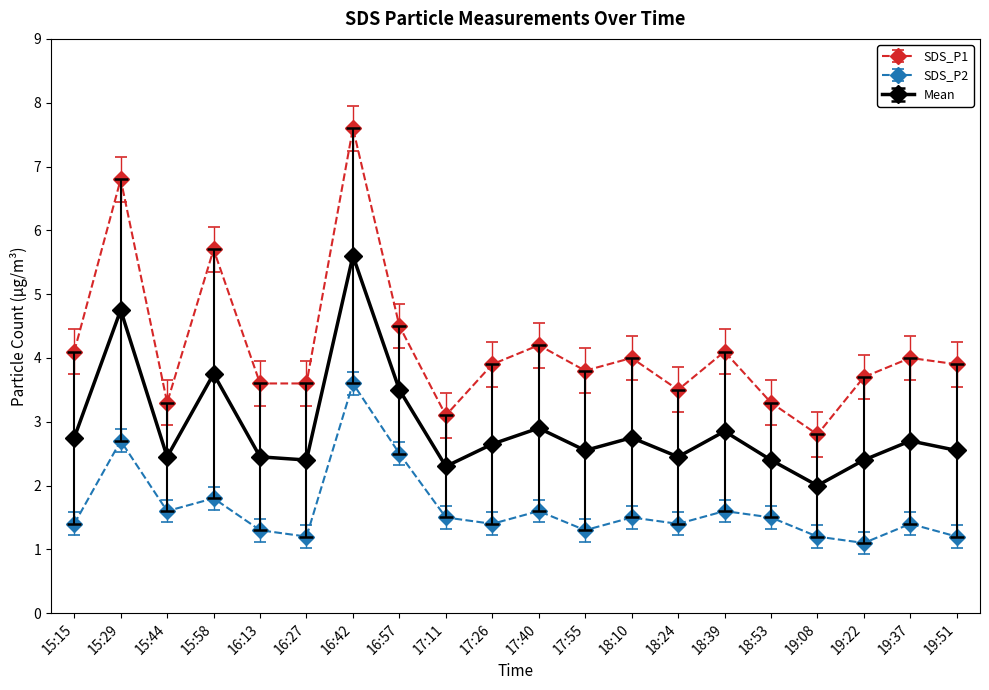

At which category is the sum across all series the highest?

16:42